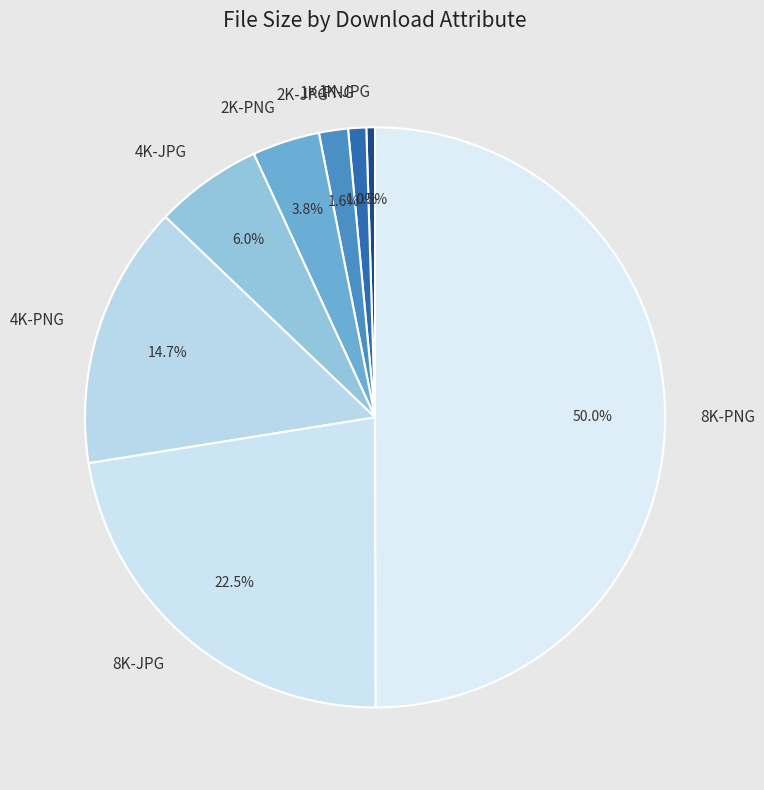

Rank the categories by value from lowest to highest.

1K-JPG, 1K-PNG, 2K-JPG, 2K-PNG, 4K-JPG, 4K-PNG, 8K-JPG, 8K-PNG